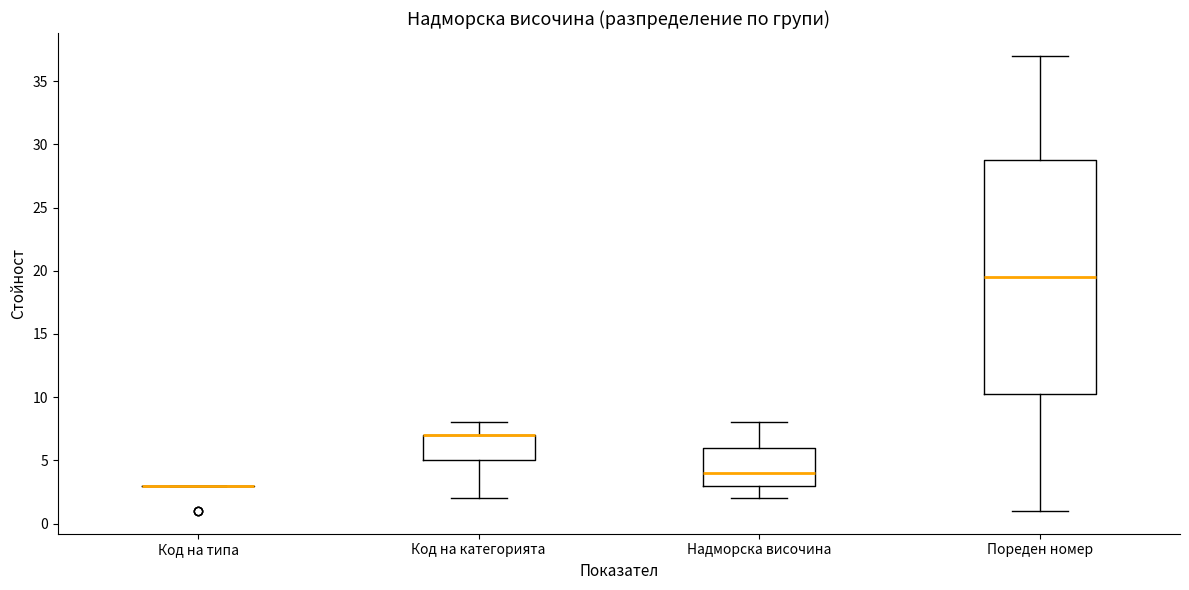

Reading left to right, read every box against the y-axis: the position of its median line, the range the box covers, and the ends of its whiskers. The values are not printed on the chart, so give them approximately, as read against the axis.

Код на типа: box collapsed to a line at 3.0, whiskers 3.0 to 3.0
Код на категорията: median 7.0 (drawn on the box's upper edge), box 5.0 to 7.0, whiskers 2.0 to 8.0
Надморска височина: median 4.0, box 3.0 to 6.0, whiskers 2.0 to 8.0
Пореден номер: median 19.5, box 10.5 to 29.0, whiskers 1.0 to 37.0